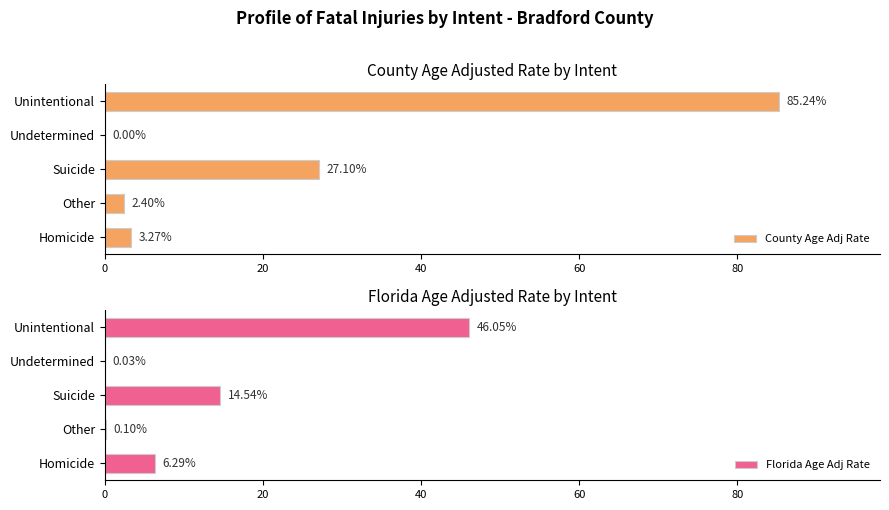

At which label is County Age Adj Rate closest to 42?

Suicide